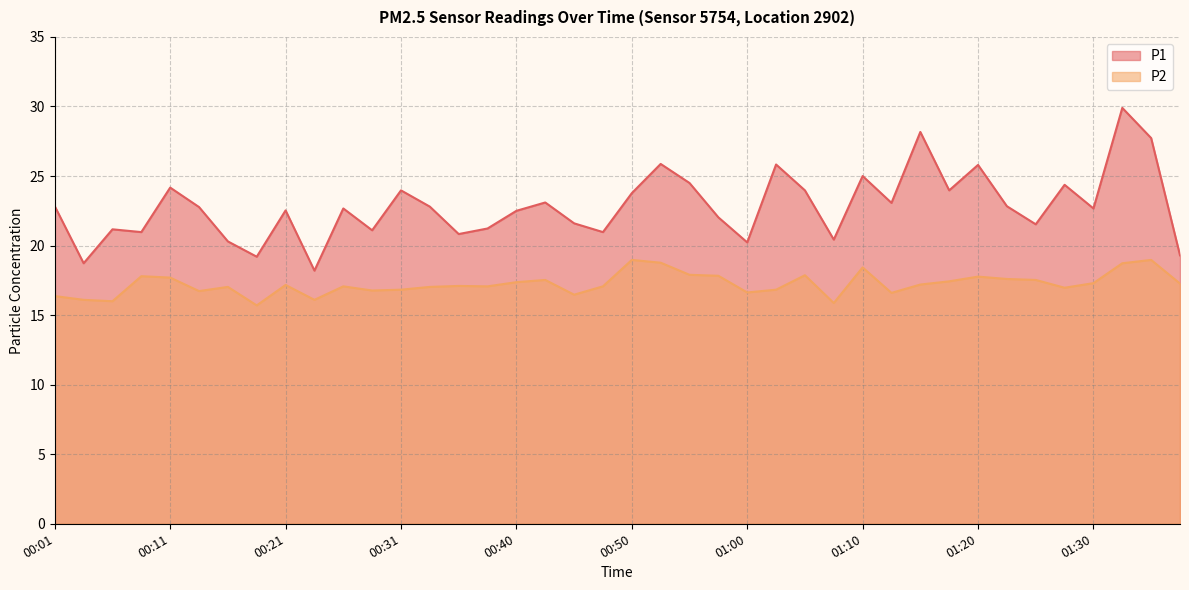

Count the number of categories in the chart.

40